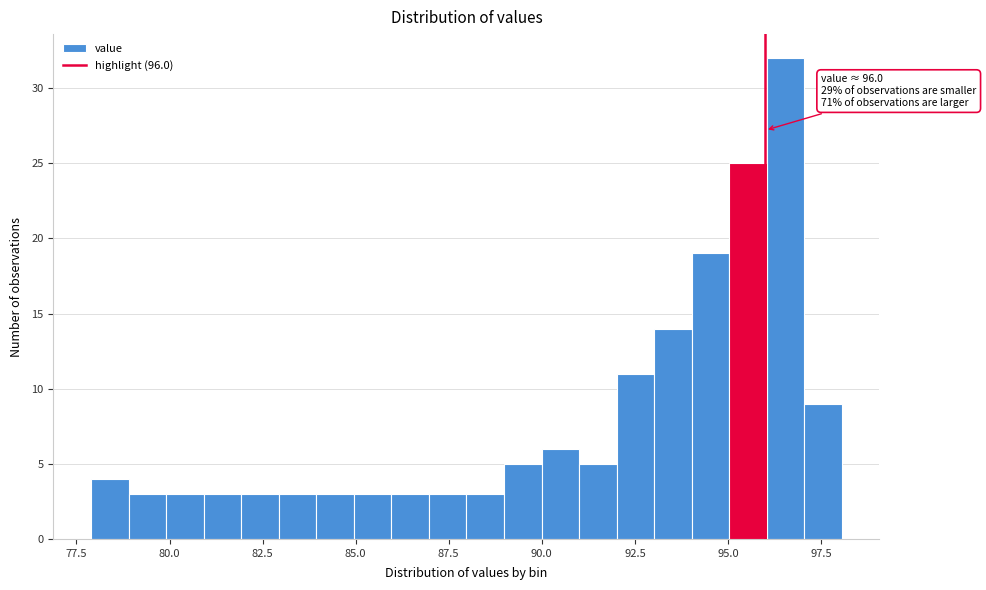

Read against the x-axis, roughly where is the centre of the tallest bar?

96.5